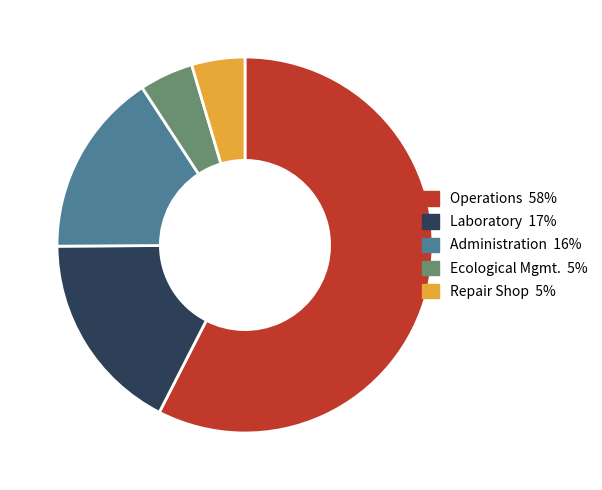

Approximately how many times larger is the value at Operations compared to Ecological Mgmt.?

12.4